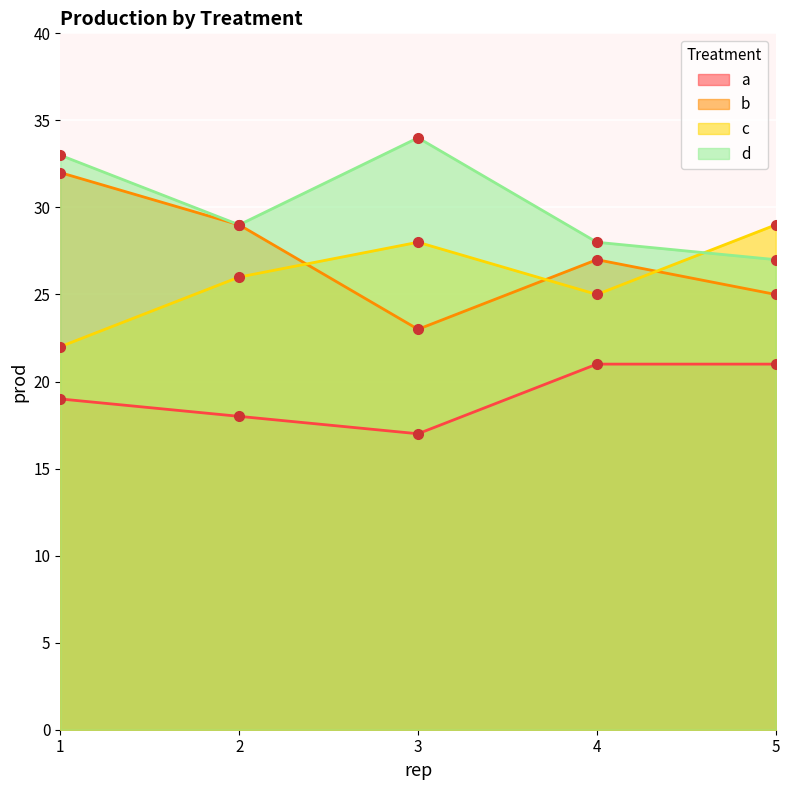

How many lines are shown in the chart?

4